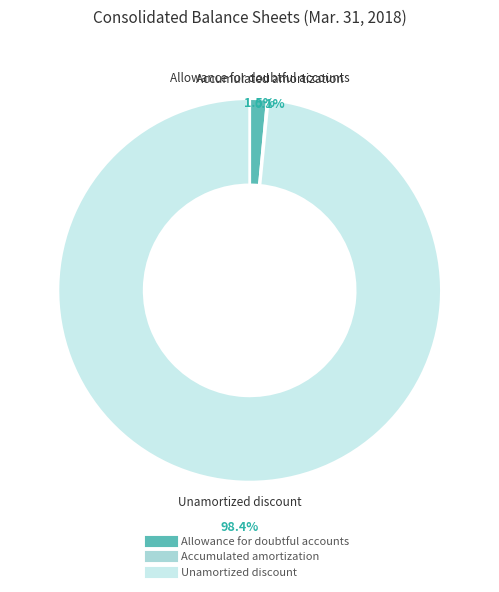

Rank the categories by value from lowest to highest.

Accumulated amortization, Allowance for doubtful accounts, Unamortized discount